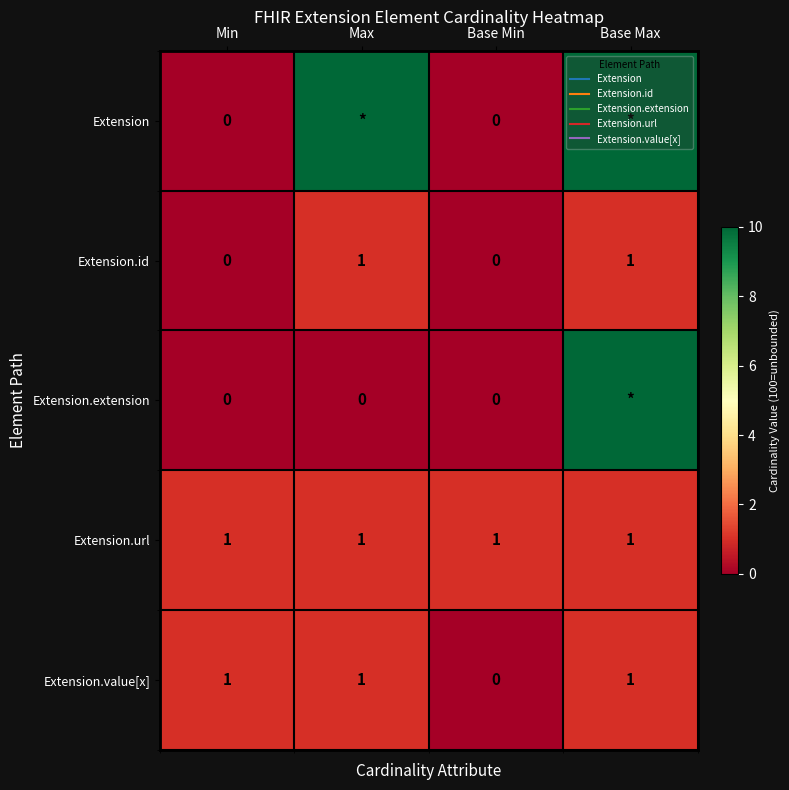

Rank the series by their maximum value, from lowest to highest.

Extension.id, Extension.url, Extension.value[x], Extension, Extension.extension